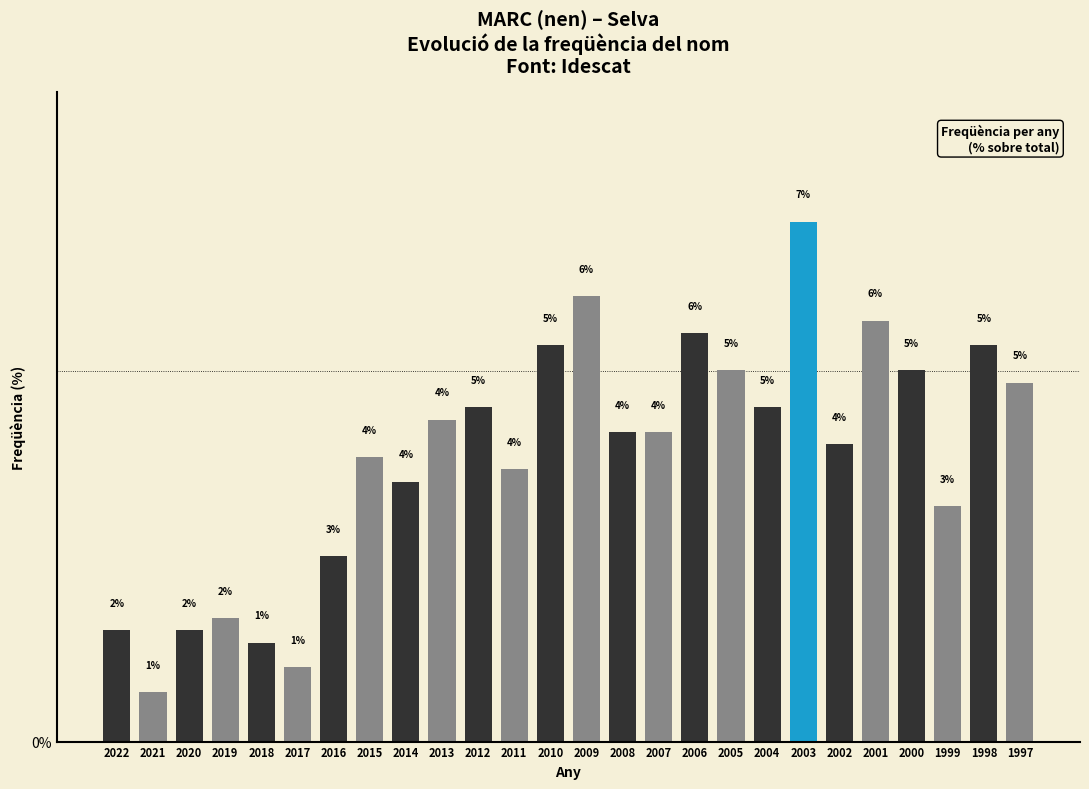

The chart shows a value of 3.5 at 2014. True or false?

True